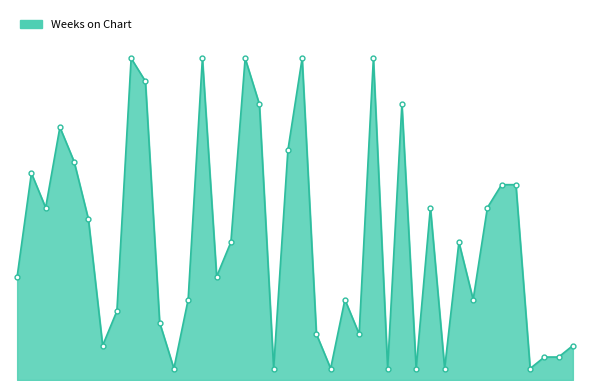

What is the difference between the second highest and minimum values?

27